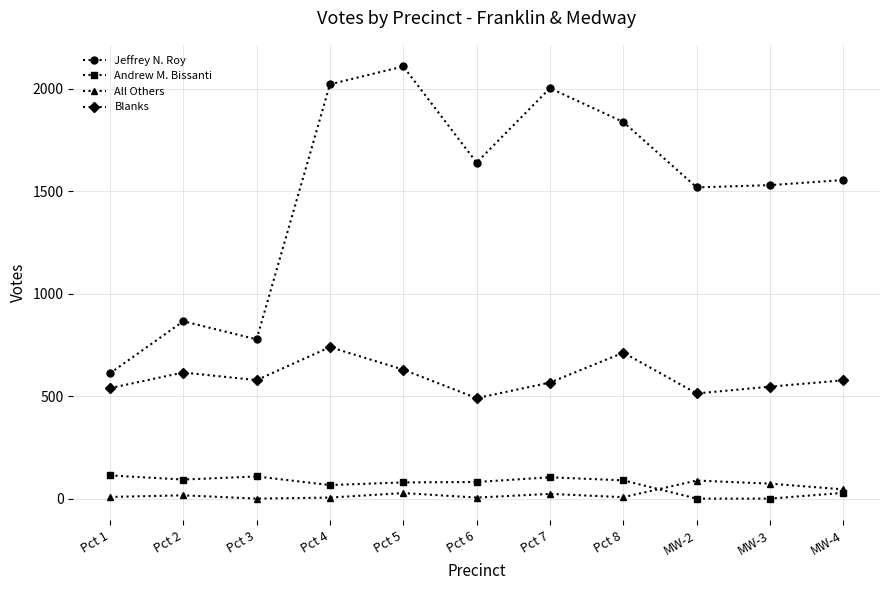

What is the greatest value displayed?

2108